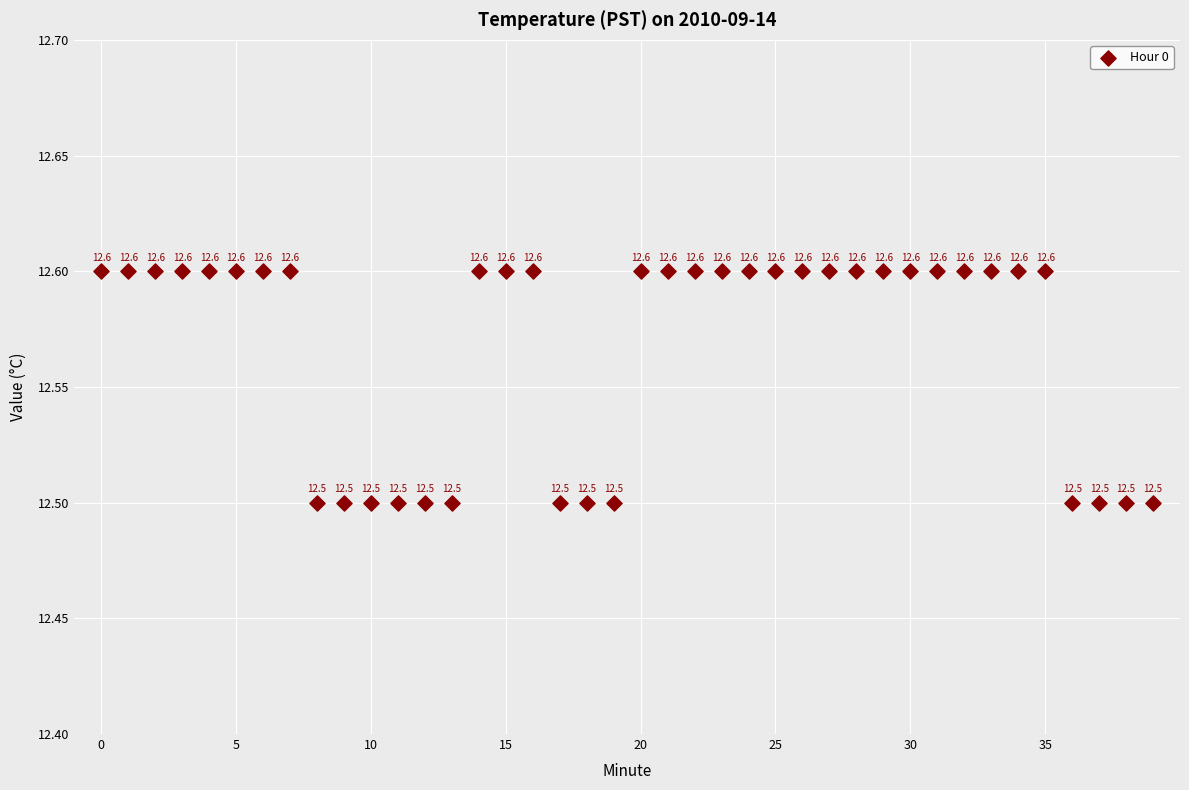

What Y value in the scatter plot is closest to 12?

12.5